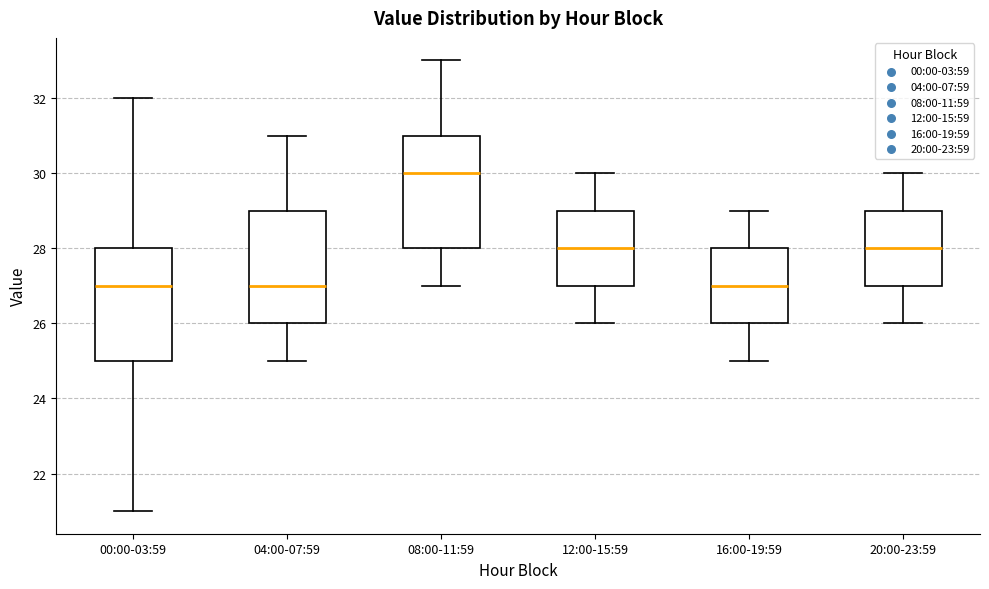

Which box has the highest median line?

08:00-11:59